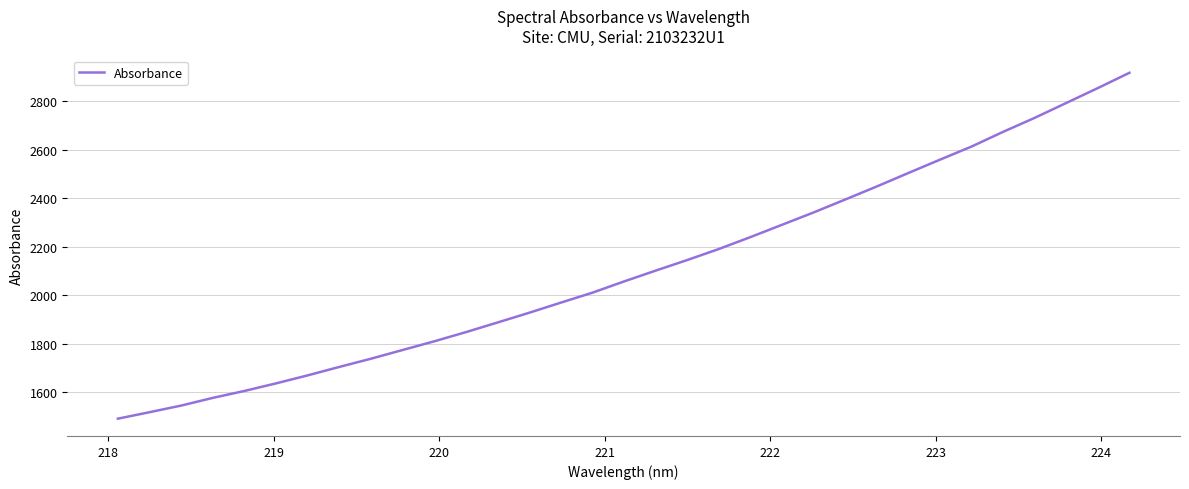

What is the smallest value displayed?

1490.3